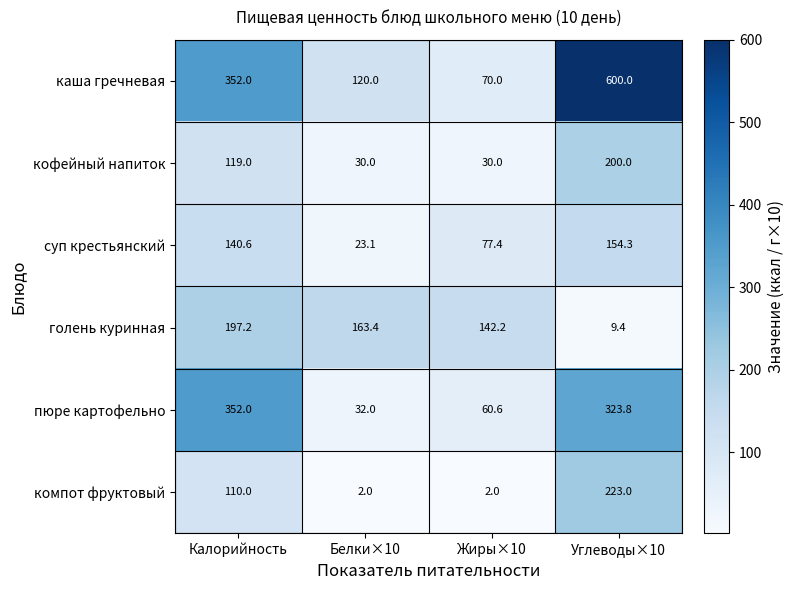

The голень куринная series shows 163.4 at Белки×10. True or false?

True